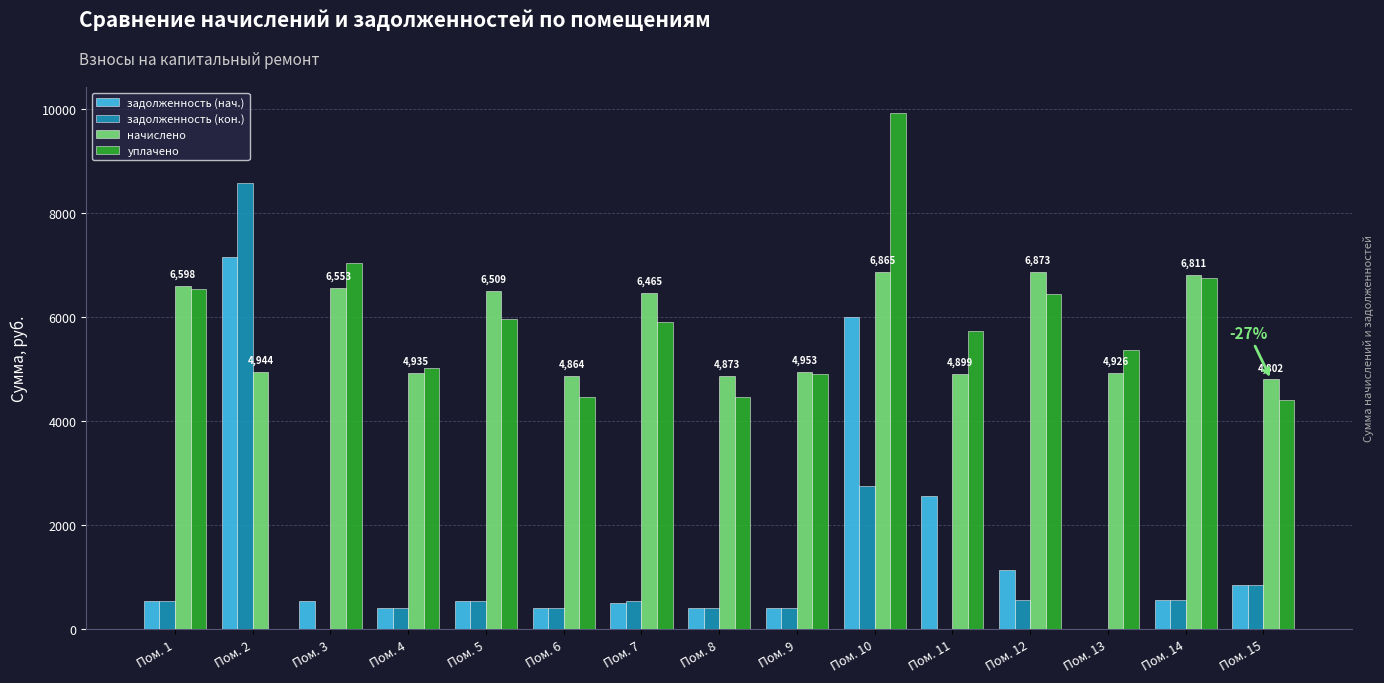

What is the sum of all уплачено values?

82961.5